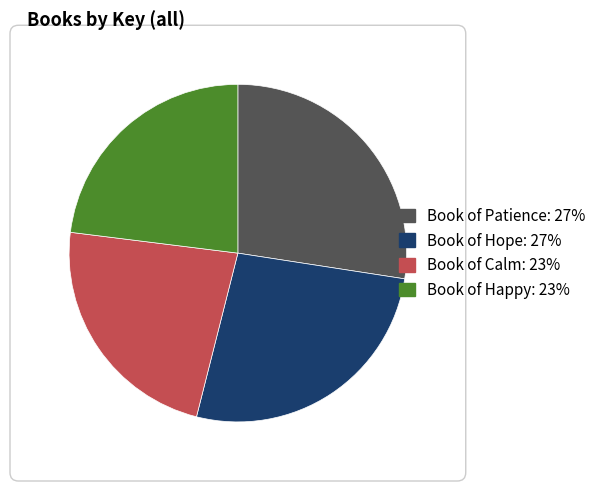

Do Book of Hope and Book of Calm together represent more than half of the pie?

No